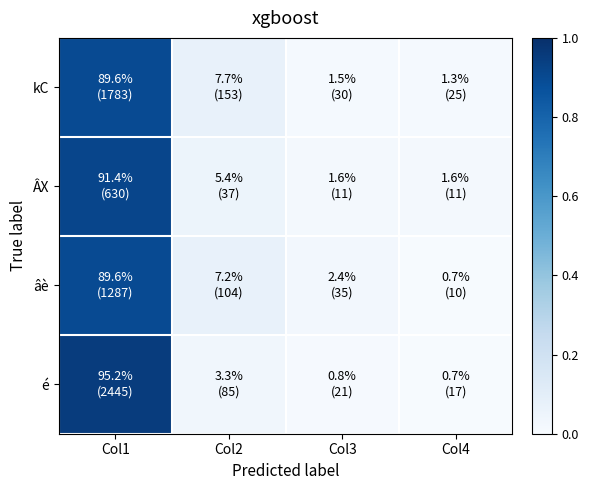

Rank the series by their maximum value, from lowest to highest.

kC, âè, ÂX, é